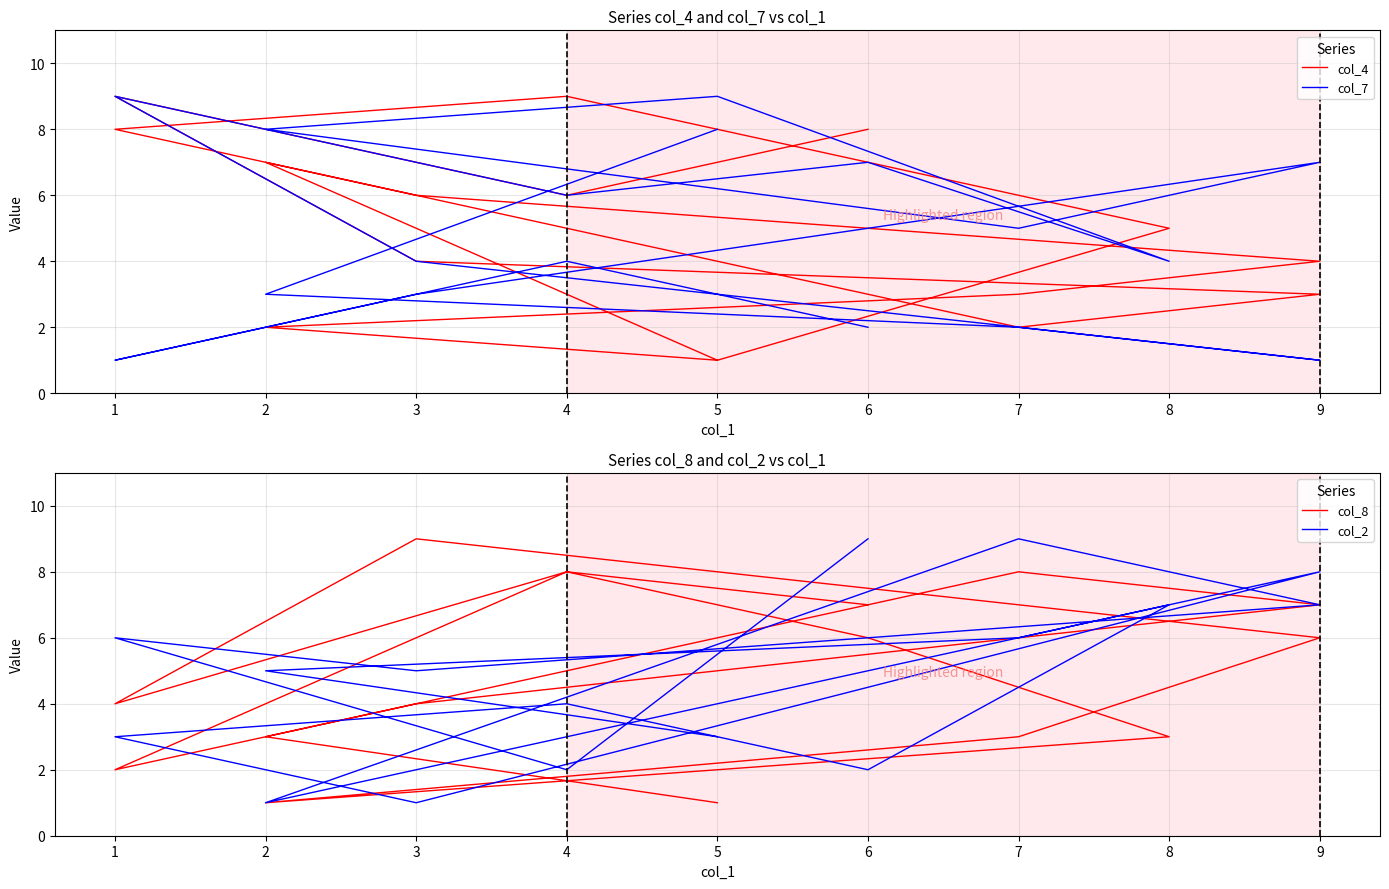

Reading left to right, transcribe all the data shown in this chart.

col_4: 1	2	3	4	6	8	9	7	5	1	7	2	3	4	9	6	8
col_7: 8	3	2	1	4	9	6	7	4	9	8	5	7	3	1	4	2
col_8: 1	3	8	7	4	2	8	6	3	2	1	3	6	9	4	8	7
col_2: 3	5	6	8	1	3	4	2	7	4	1	9	7	5	6	2	9